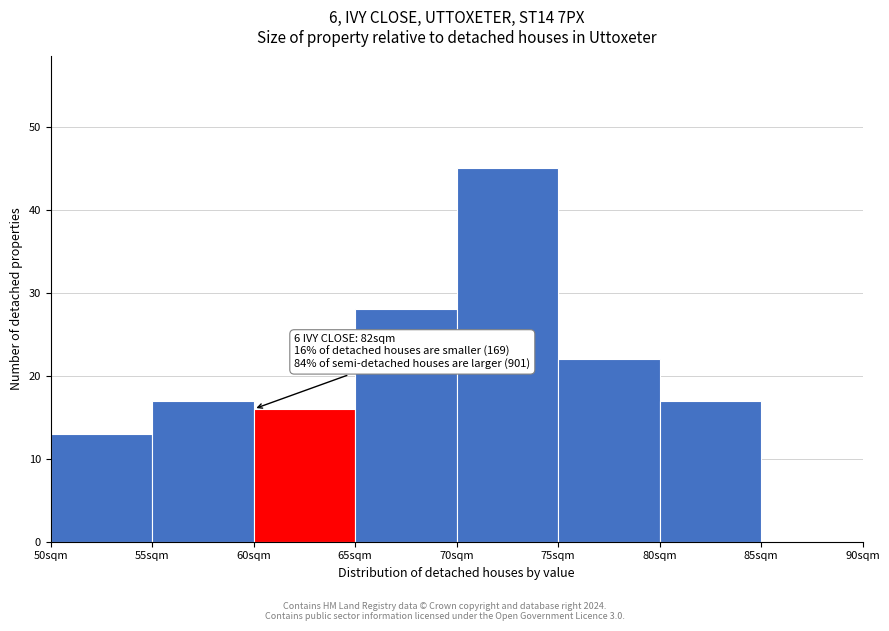

Over which range of the x-axis is the bar tallest?

70 to 75